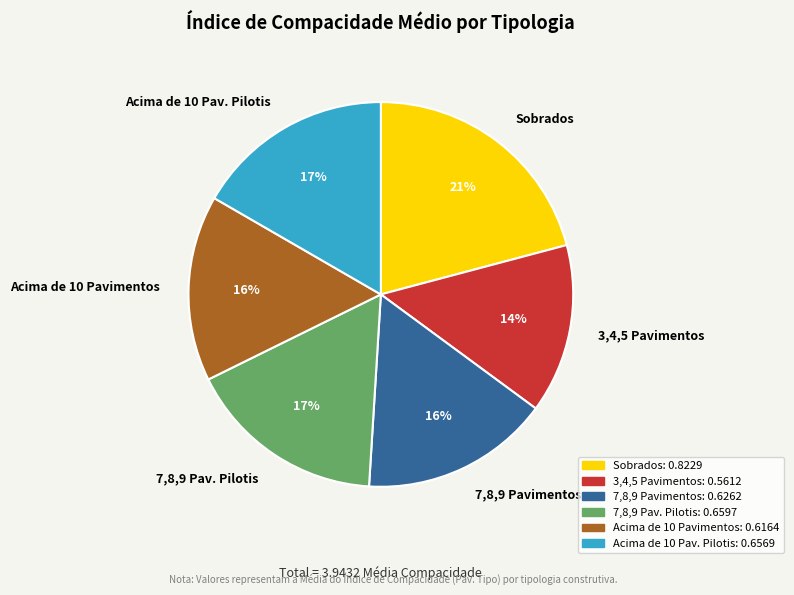

Between Sobrados and 7,8,9 Pavimentos, which is larger?

Sobrados